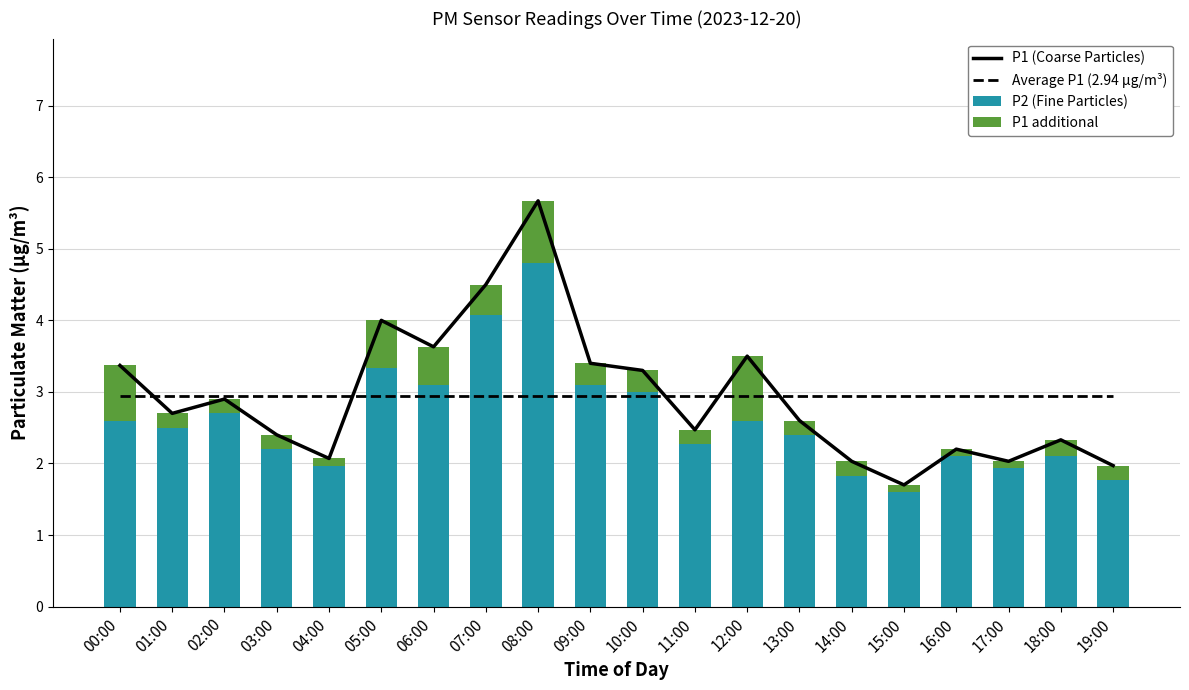

What is the sum of the P2 (Fine Particles) values at 02:00 and 18:00?

4.8